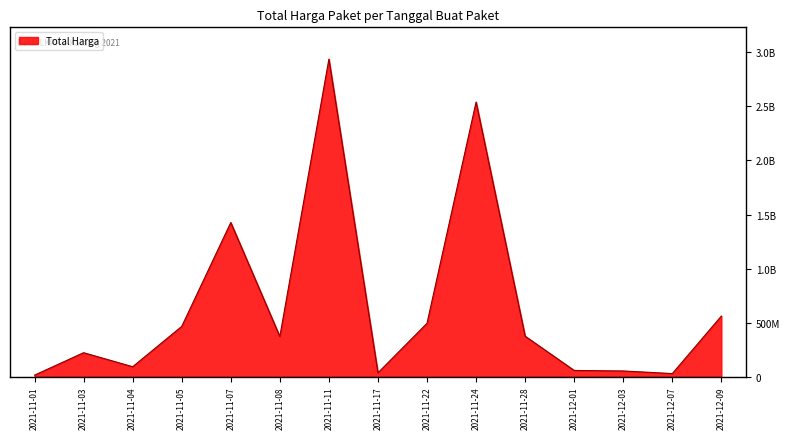

Does the chart have visible grid lines?

Yes